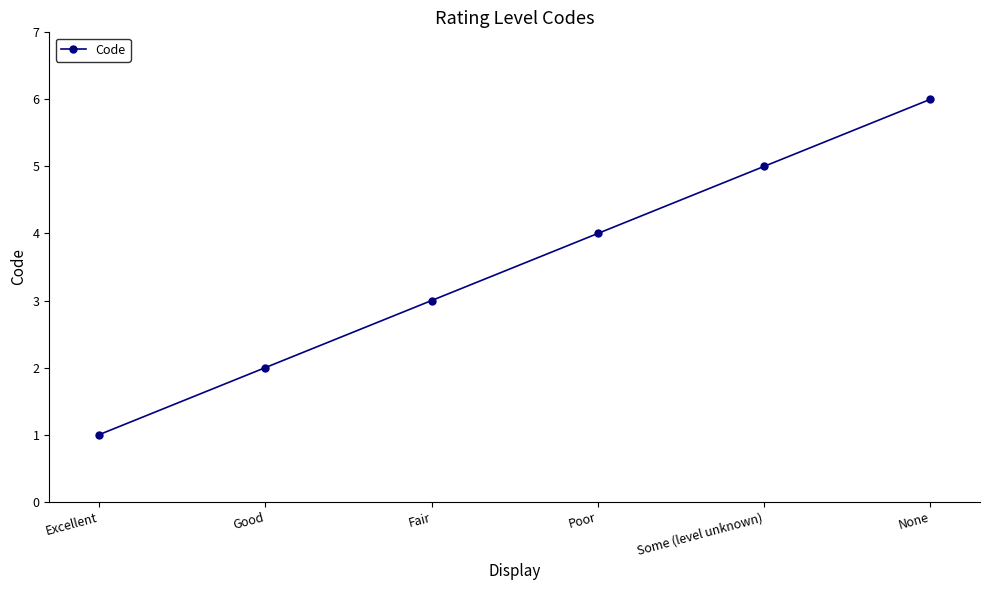

Which label corresponds to the largest value in the chart?

None